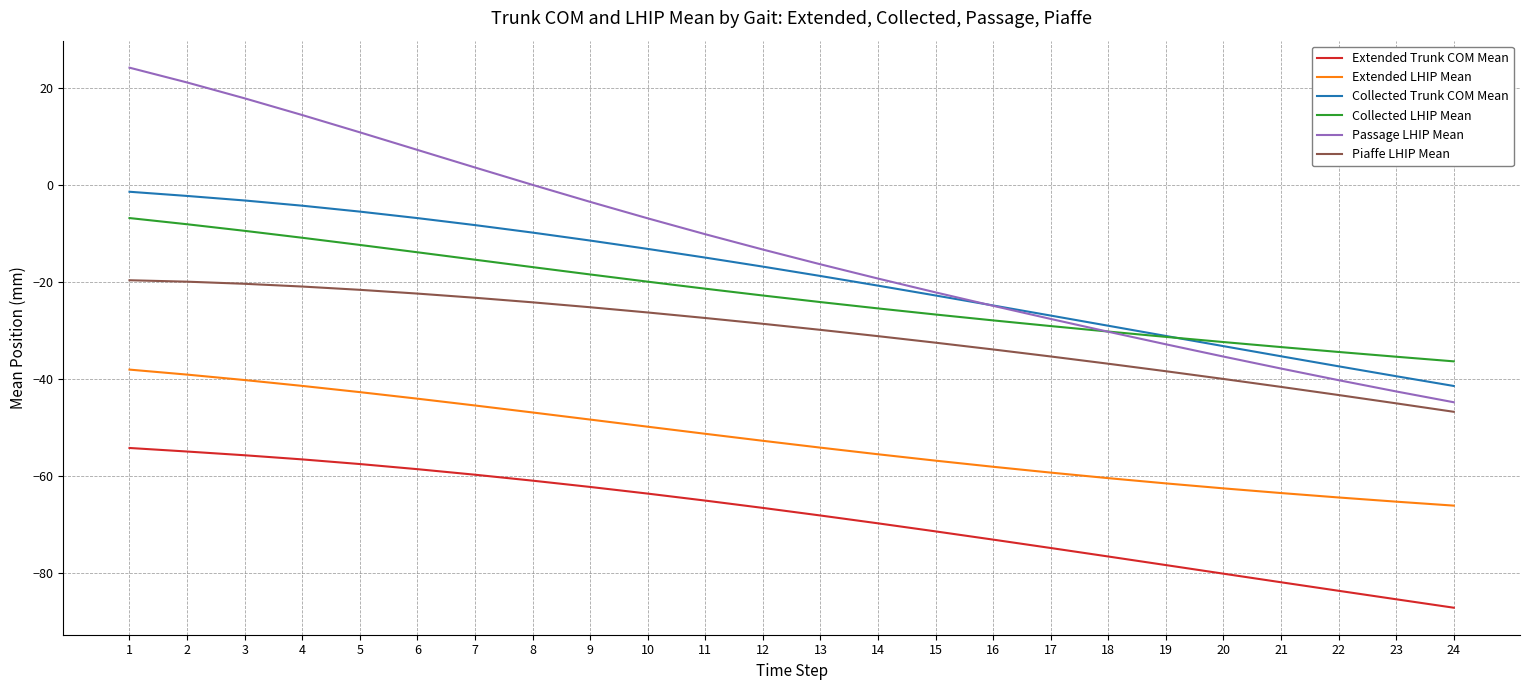

What is the smallest value displayed?

-87.2